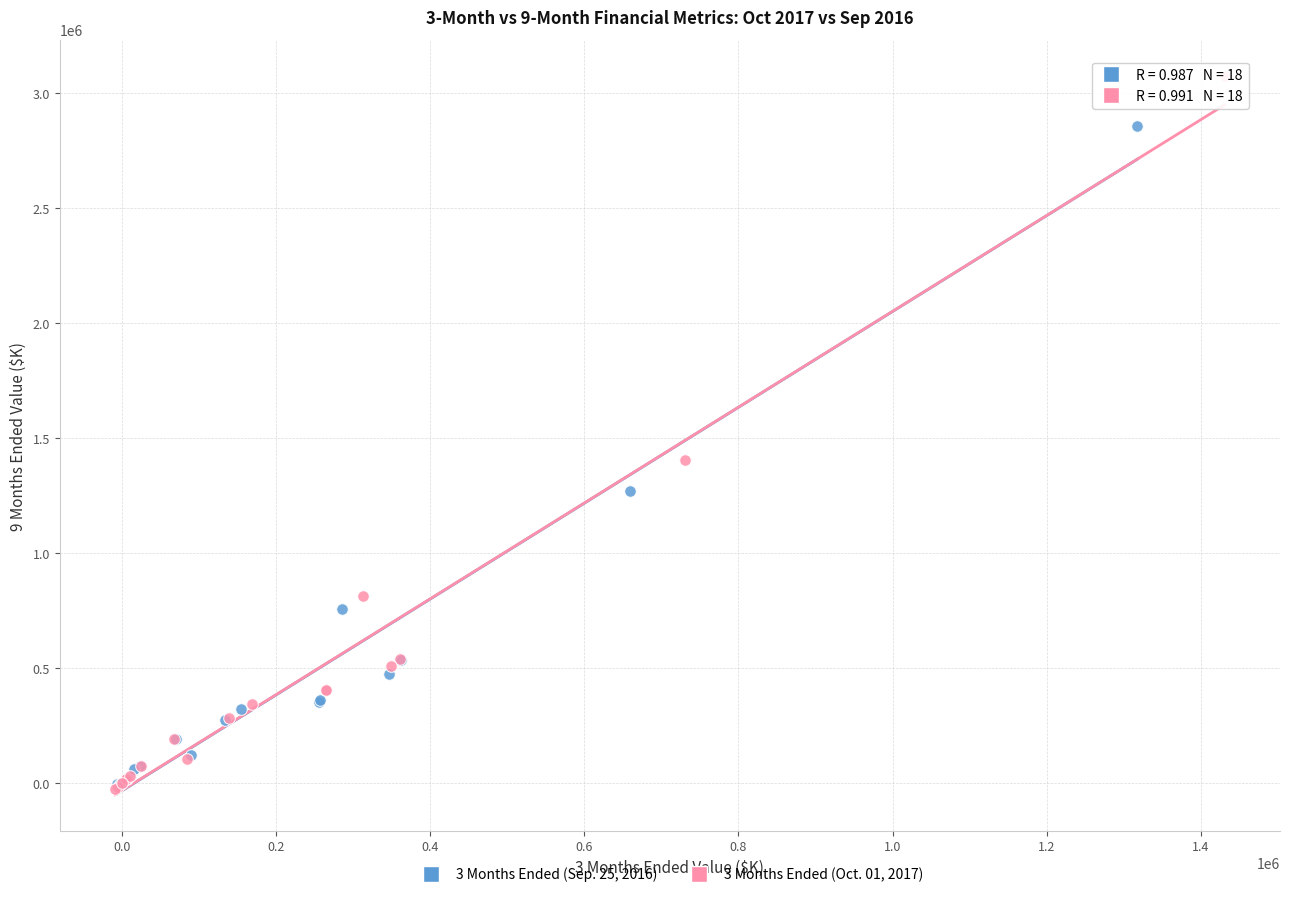

What are all the series names shown in the legend?

3 Months Ended (Sep. 25, 2016), 3 Months Ended (Oct. 01, 2017)